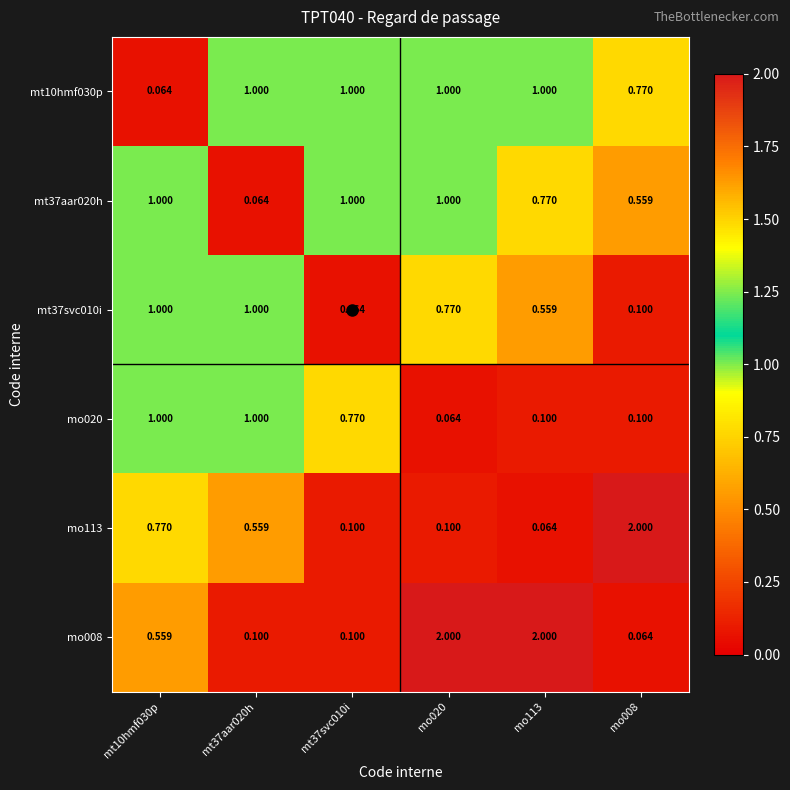

Is the value of mo008 at mo113 greater than the value of mt37aar020h at mt10hmf030p?

Yes